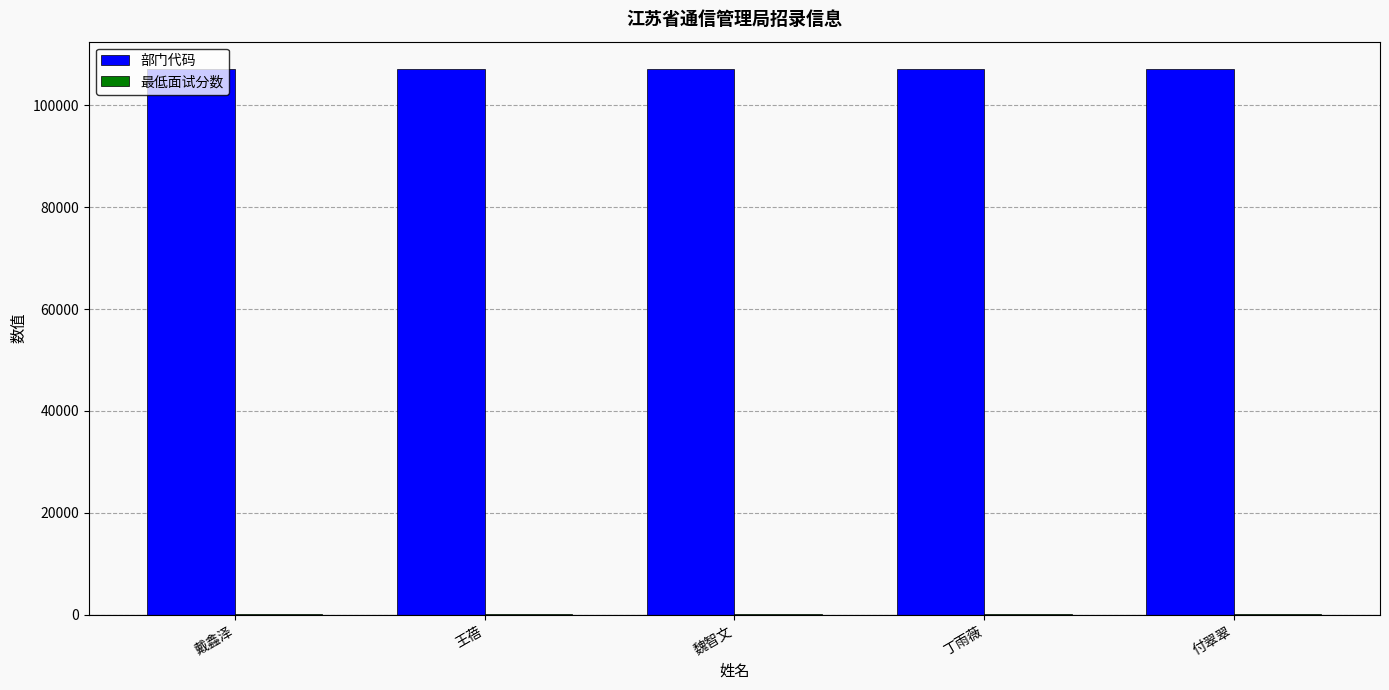

Is it true that 部门代码 equals 107110.0 at 付翠翠?

True